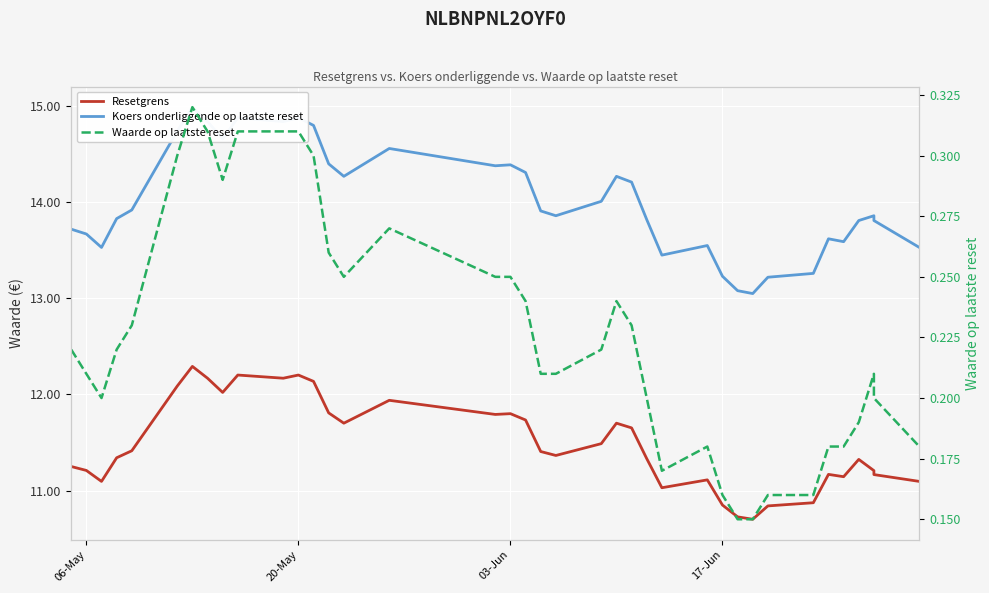

Count the number of categories in the chart.

38